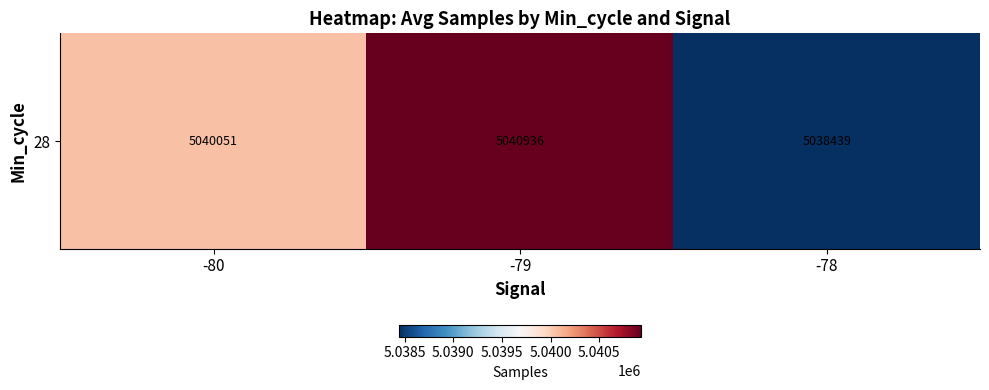

At which label does the data first exceed 5040050?

-80